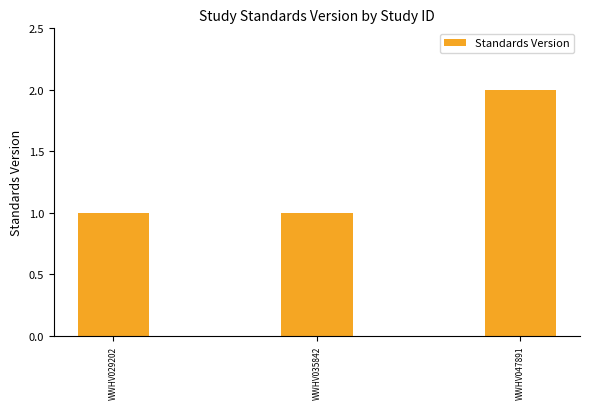

The value at WWHV029202 is 2. True or false?

False